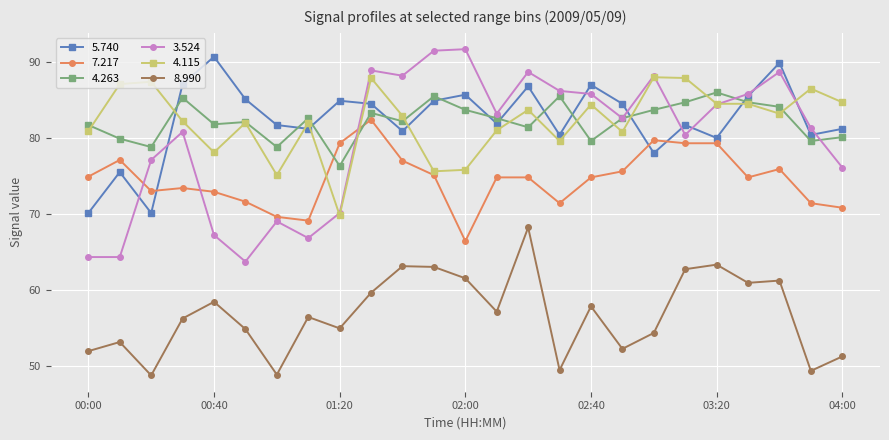

True or false: 3.524 and 8.990 intersect in this chart.

False